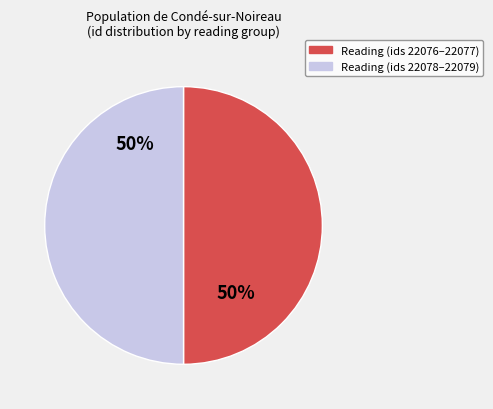

To the nearest percent, what is the average slice percentage?

50%